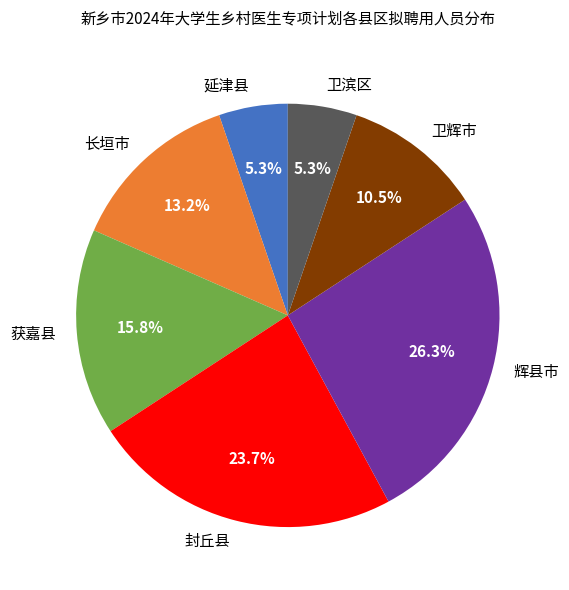

The 封丘县 slice represents 24% of the pie. True or false?

True